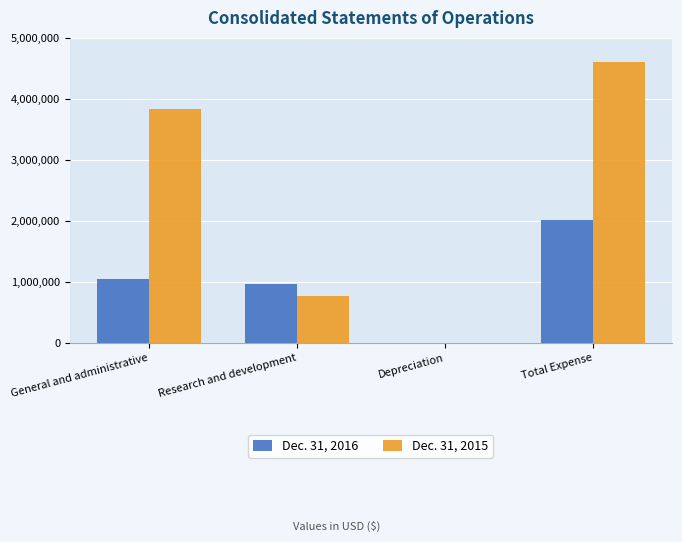

At which label does Dec. 31, 2016 reach its peak?

Total Expense